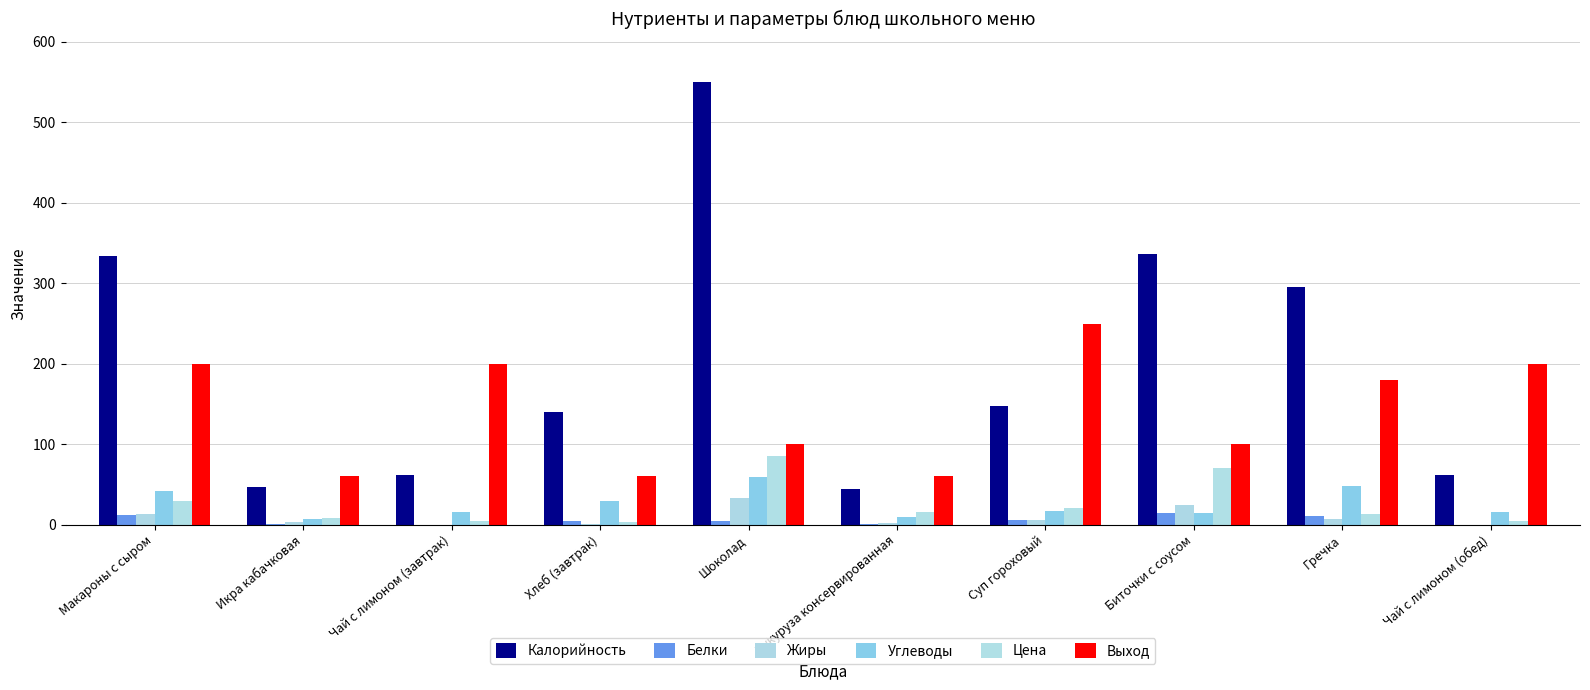

Where does the Жиры series first go above 5?

Макароны с сыром